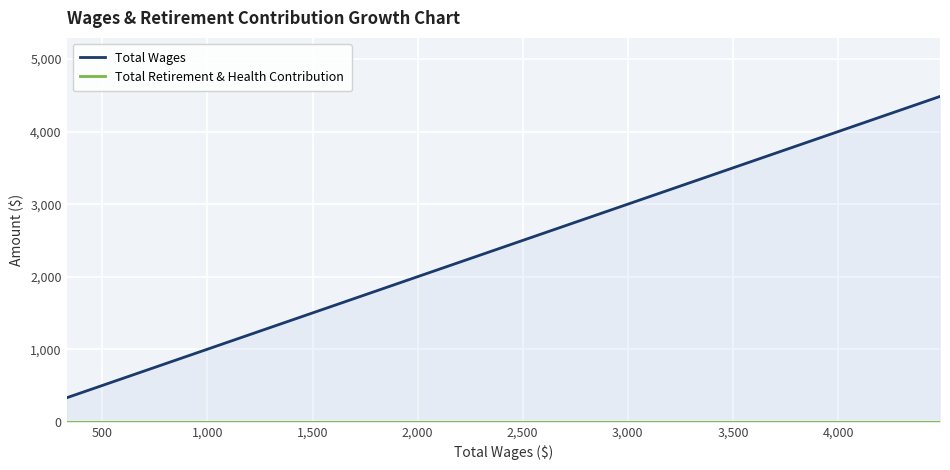

Reading left to right, what are all the values shown in this chart?

Total Wages: 330	344	761	2755	2755	4485
Total Retirement & Health Contribution: 0	0	0	0	0	0